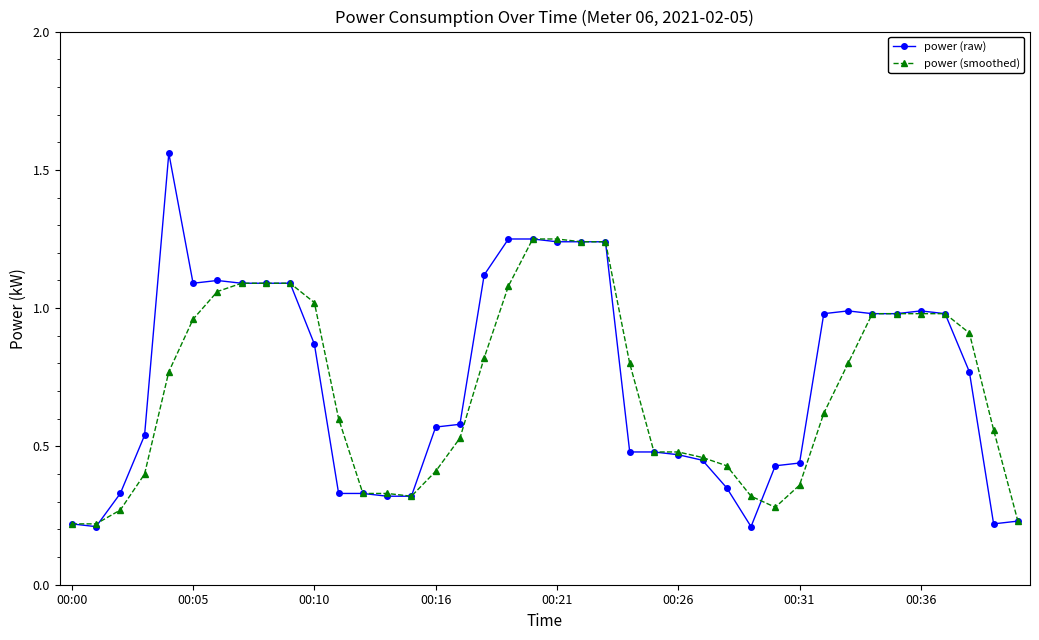

Which series has the widest spread of values?

power (raw)